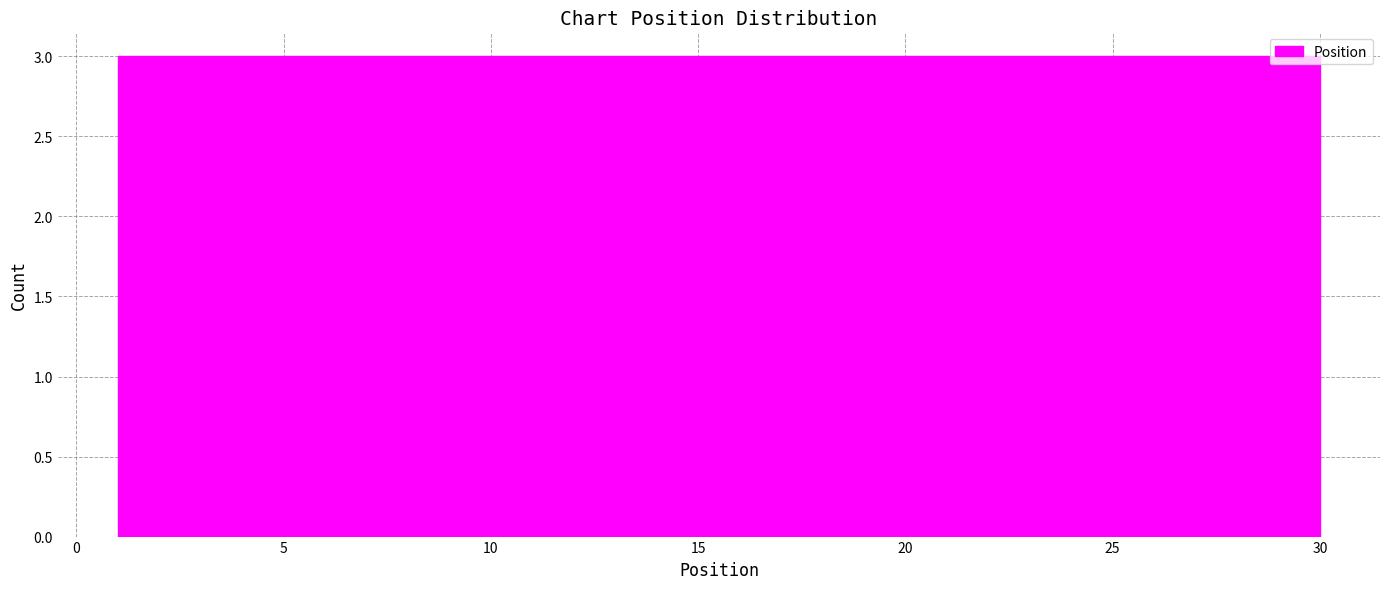

Reading left to right, list every bar in this chart as the range it spans on the x-axis followed by its height. Neither the bar edges nor the heights are printed on the chart, so give them approximately, as read against the axes.

1.0 to 3.9: 3
3.9 to 6.8: 3
6.8 to 9.7: 3
9.7 to 12.6: 3
12.6 to 15.5: 3
15.5 to 18.4: 3
18.4 to 21.3: 3
21.3 to 24.2: 3
24.2 to 27.1: 3
27.1 to 30.0: 3